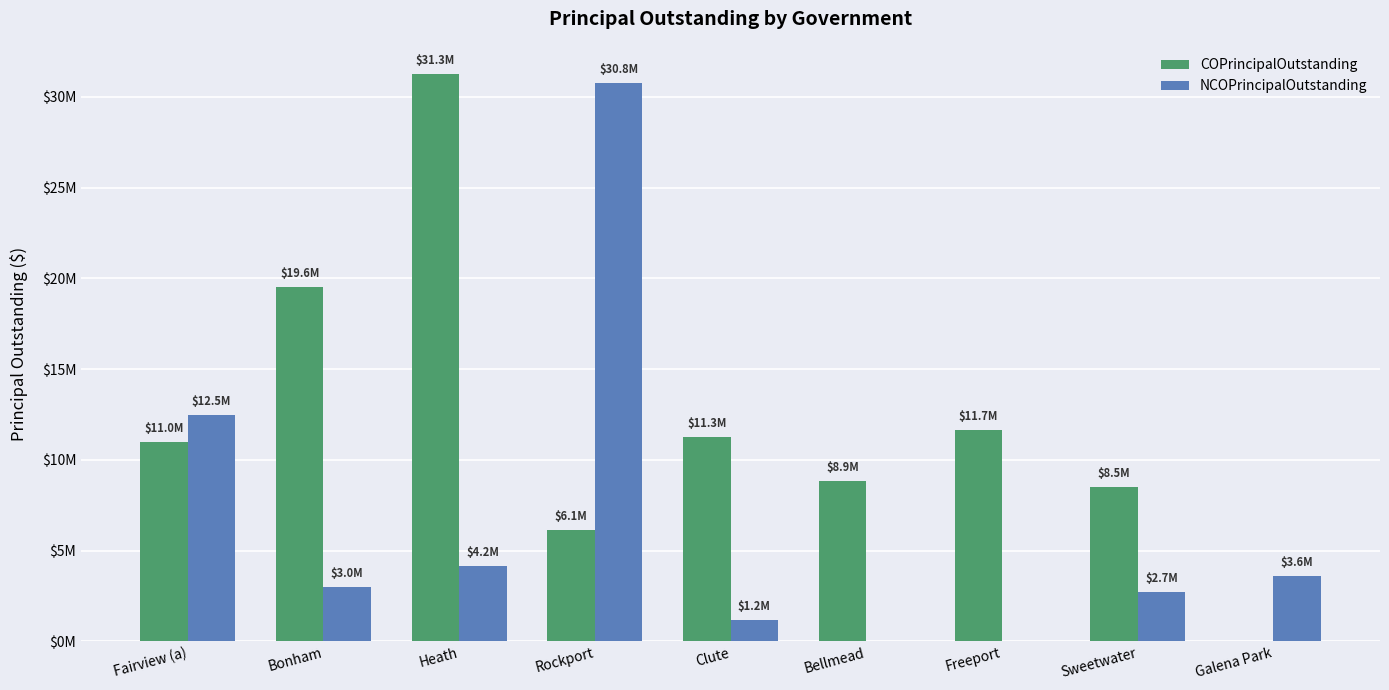

Which series has the largest total across all categories?

COPrincipalOutstanding